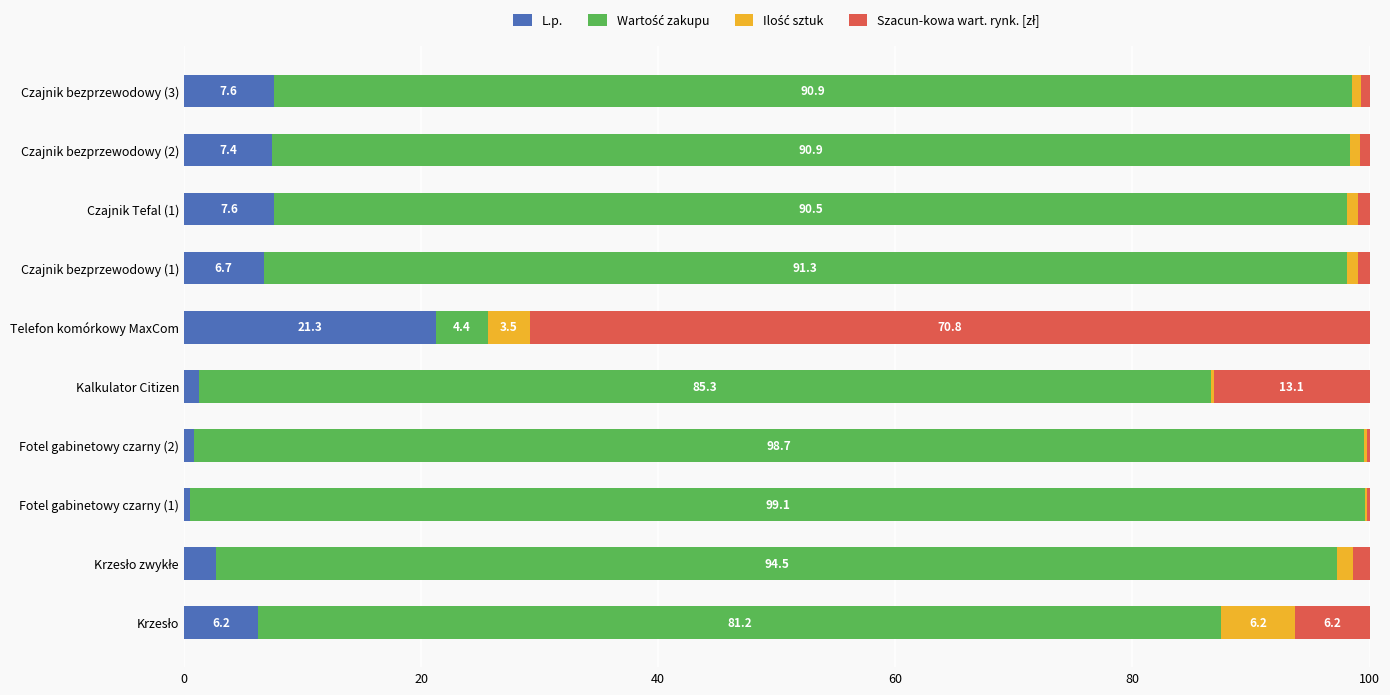

Which category has the highest value in the L.p. series?

Telefon komórkowy MaxCom